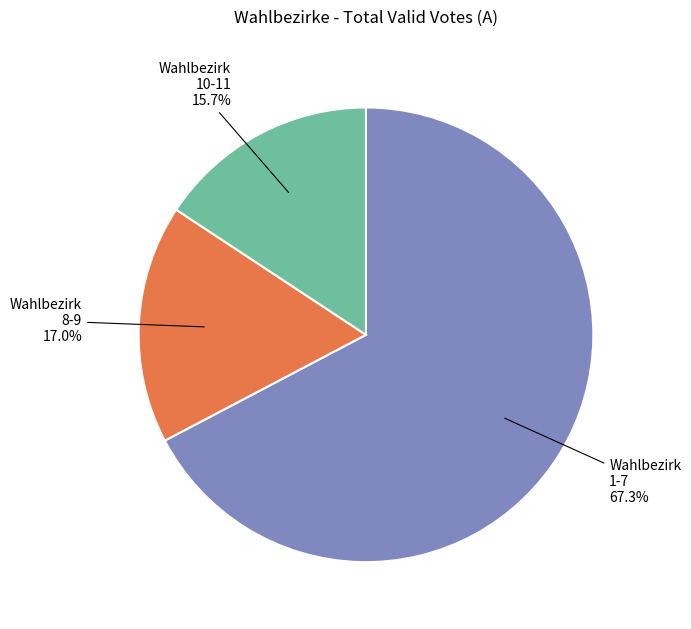

Rank the categories by value from highest to lowest.

Wahlbezirk 1-7, Wahlbezirk 8-9, Wahlbezirk 10-11